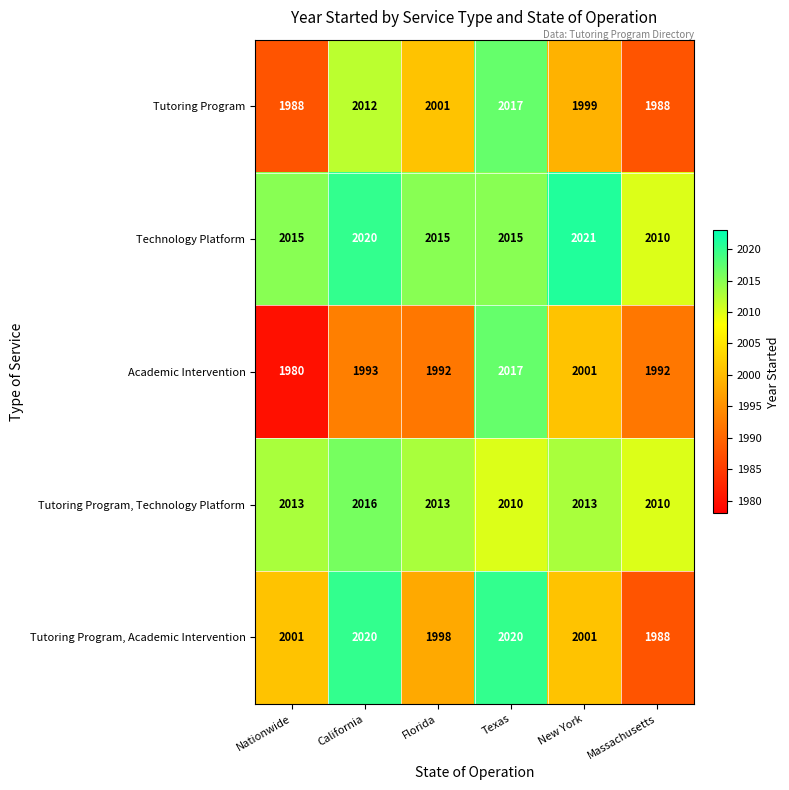

The Tutoring Program, Academic Intervention series shows 3048 at Florida. True or false?

False